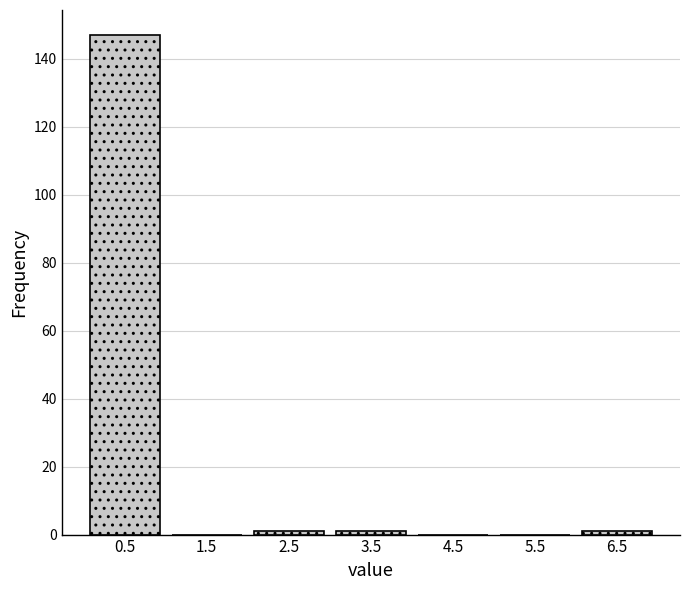

Which range on the x-axis has the tallest bar?

0 to 1